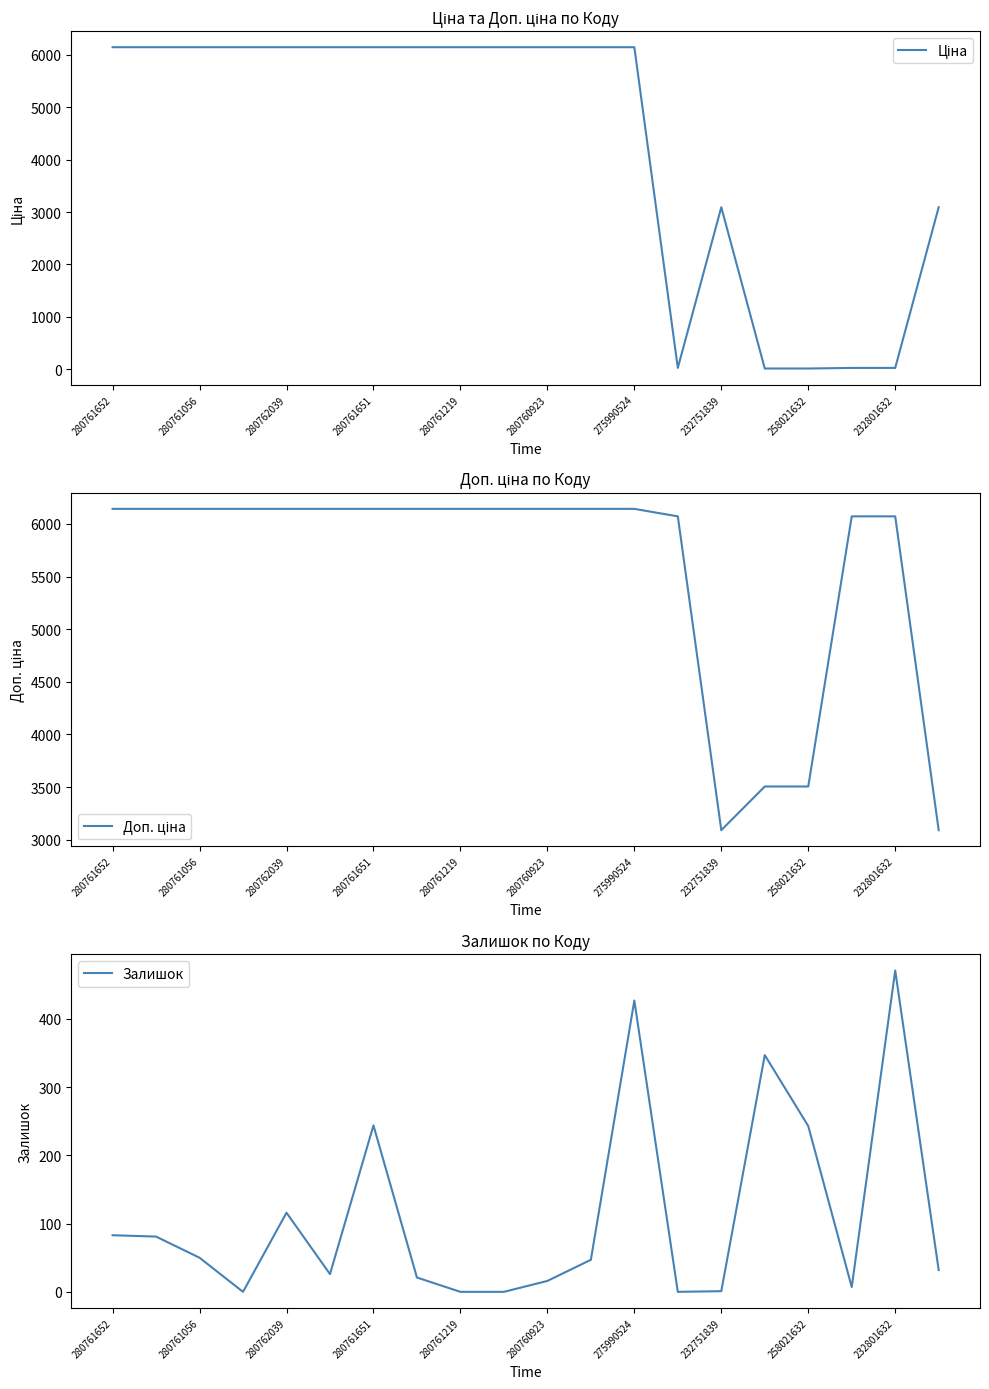

At which label does Залишок reach its peak?

232801632